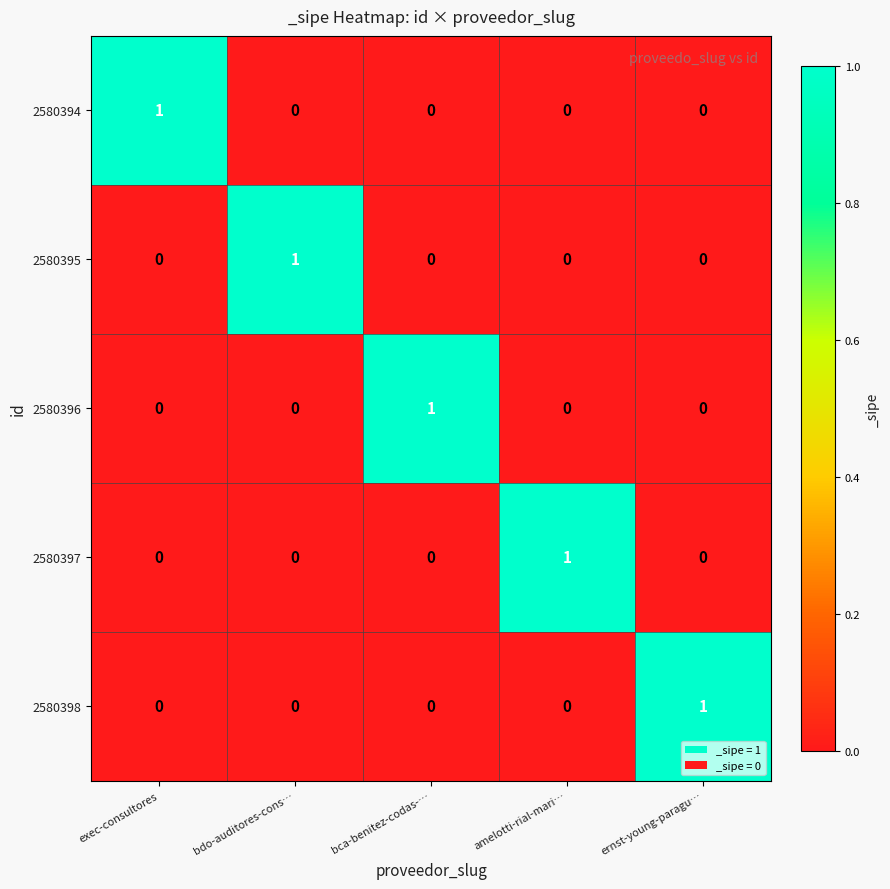

How many 2580397 values are between 0 and 1?

5